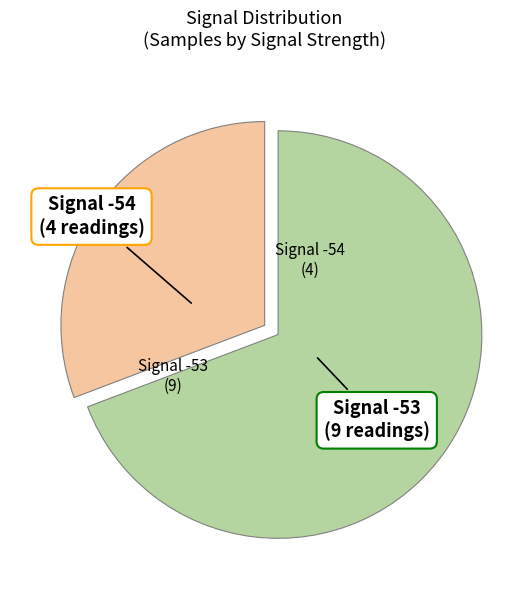

Count the number of slices in the pie.

2